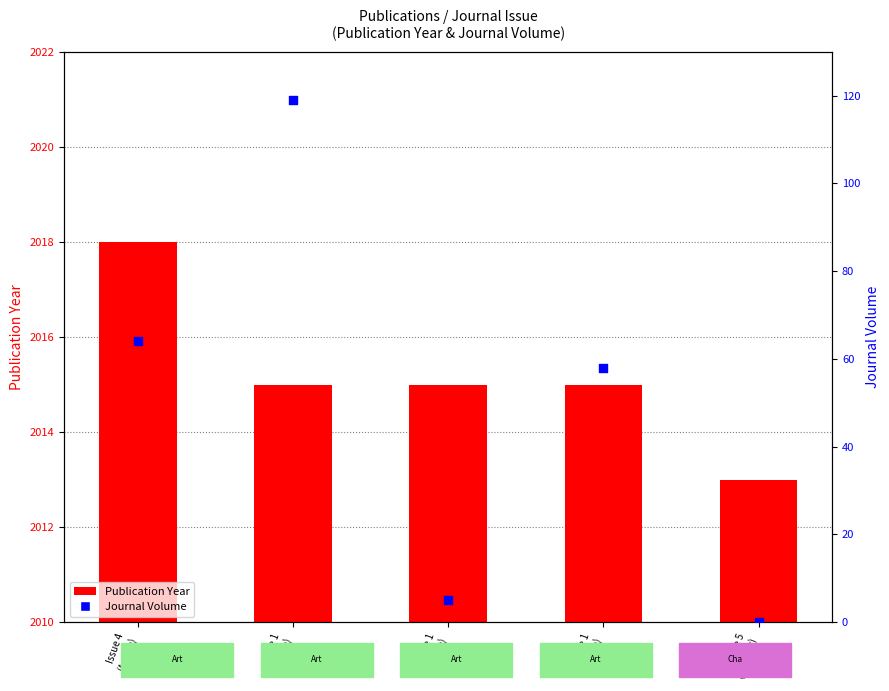

Which series reaches the maximum Y coordinate?

Publication Year